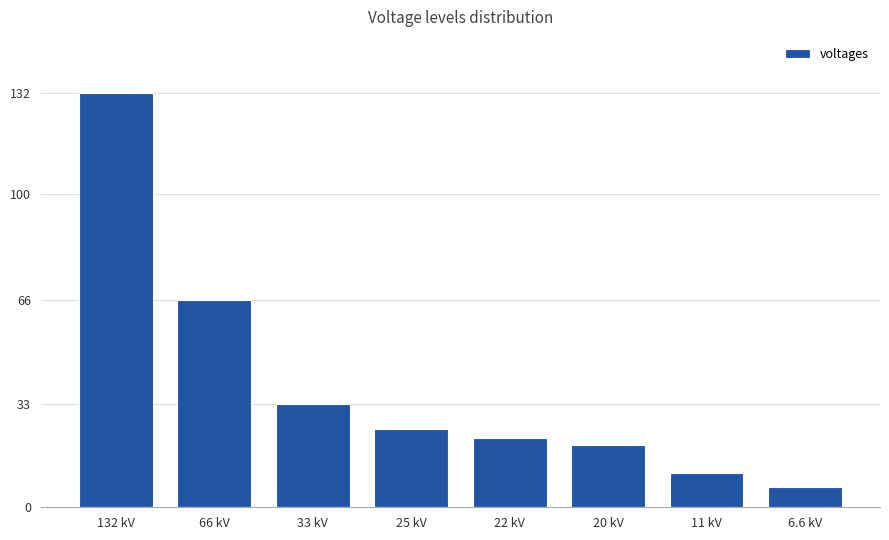

What position from the left is 33 kV?

3